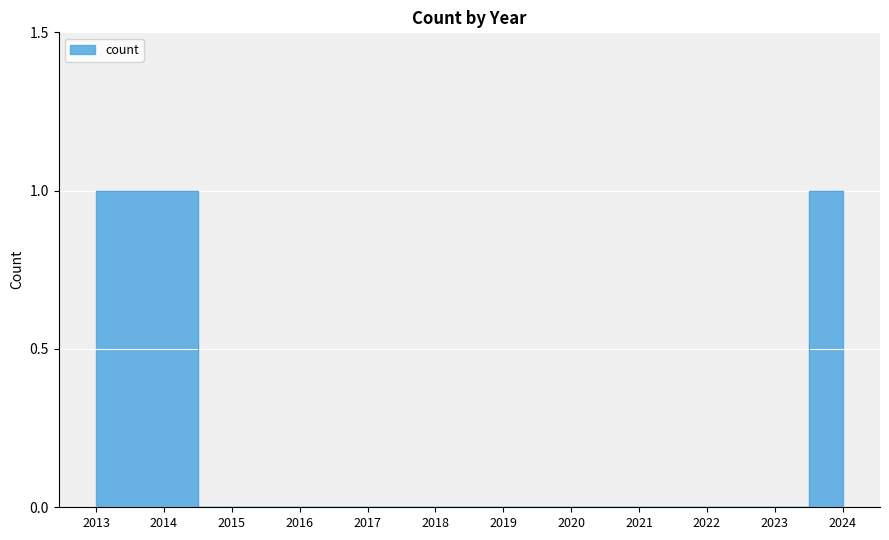

Is it true that the value at 2023 is 1?

False